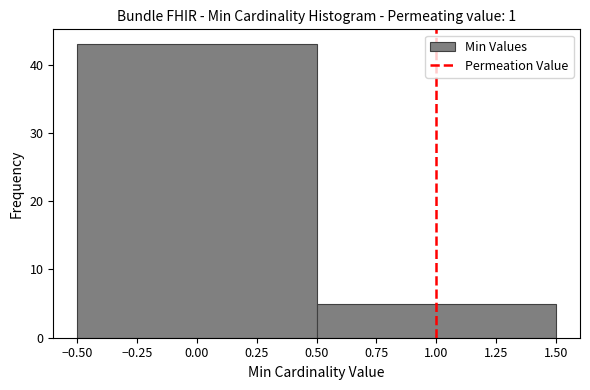

Reading left to right, transcribe this chart: for each bar, give the range it covers on the x-axis and its height. The values are not printed on the chart, so give them approximately, as read against the axis.

-0.50 to 0.50: 43
0.50 to 1.50: 5